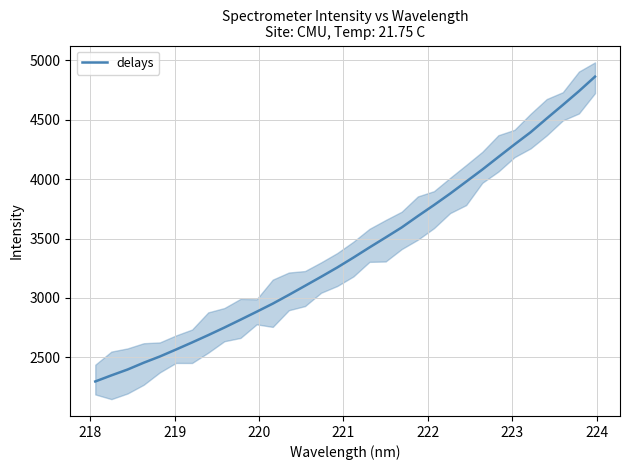

What is the greatest value displayed?

4864.0